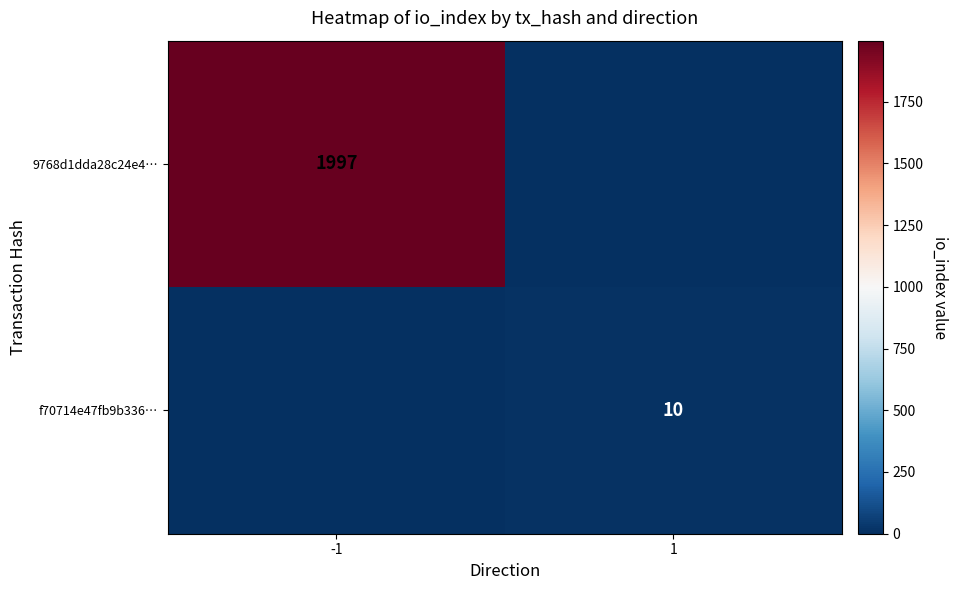

True or false: 9768d1dda28c24e4… has a value of 3018 at -1.

False